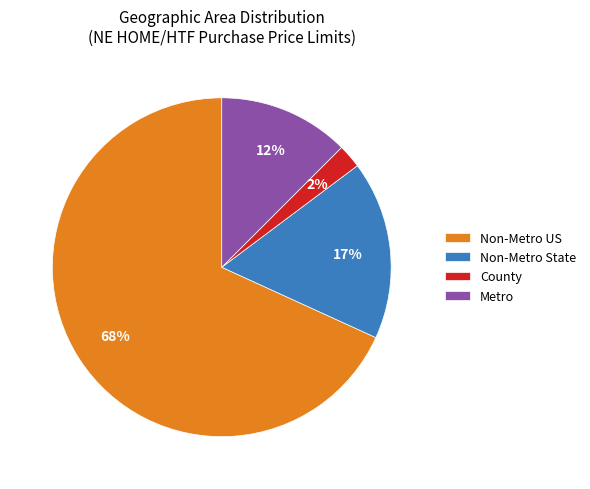

Do Non-Metro State and County together represent more than half of the pie?

No